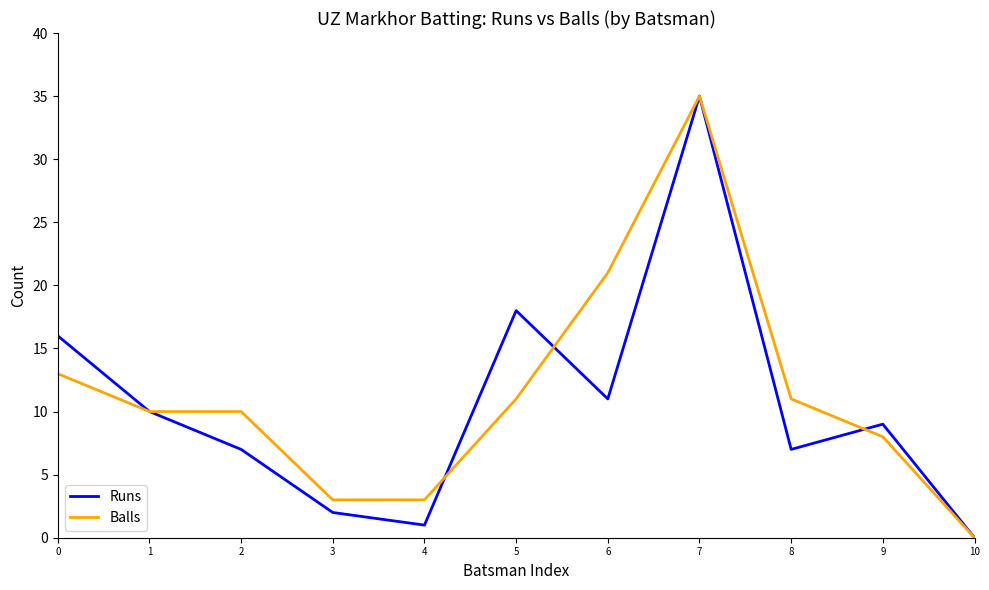

Which series changed the most between 4 and 6?

Balls